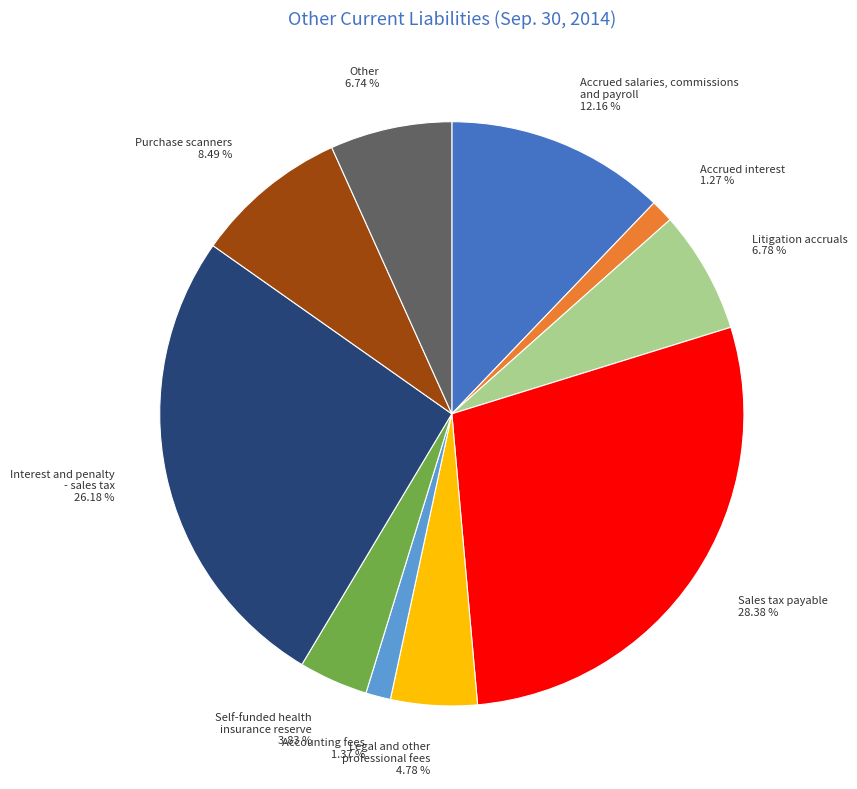

What percentage is the Other slice, to the nearest percent?

7%